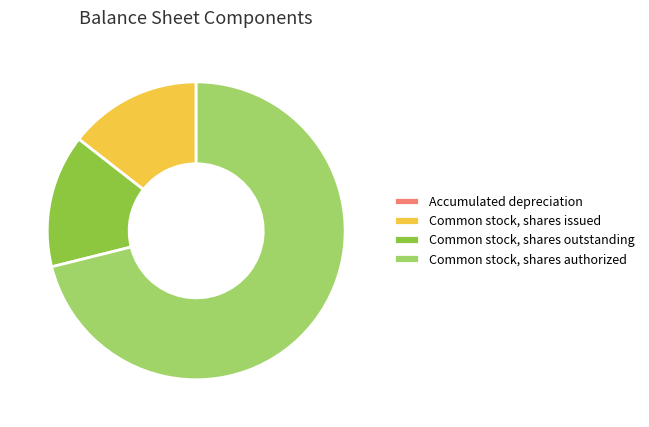

Which slice is the largest?

Common stock, shares authorized